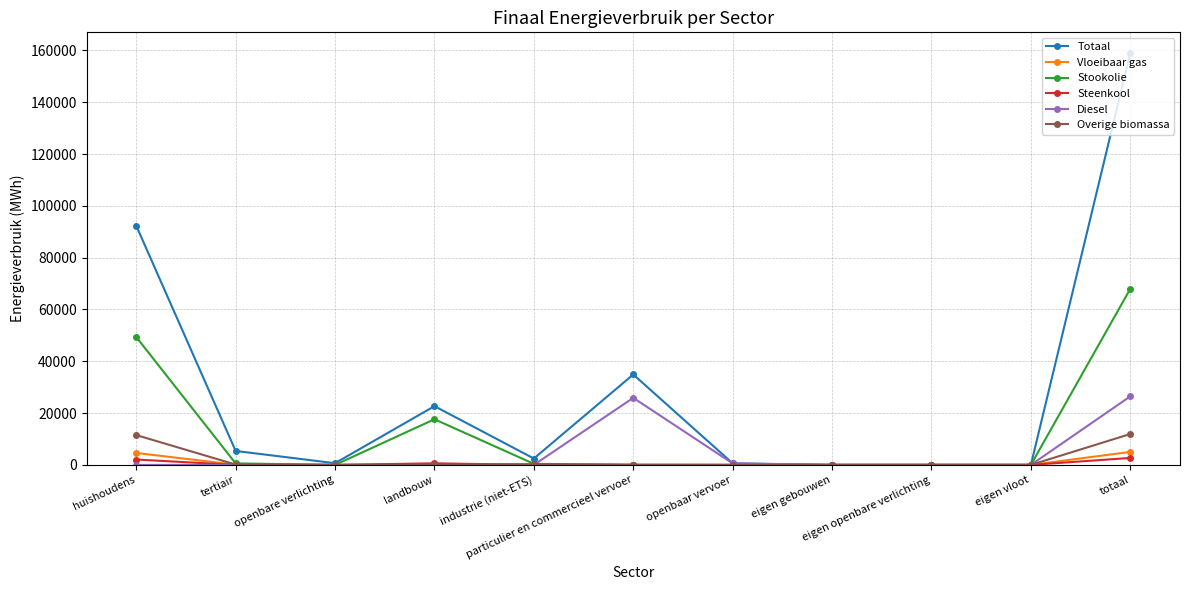

What is the difference between the Stookolie values at eigen openbare verlichting and tertiair?

578.2